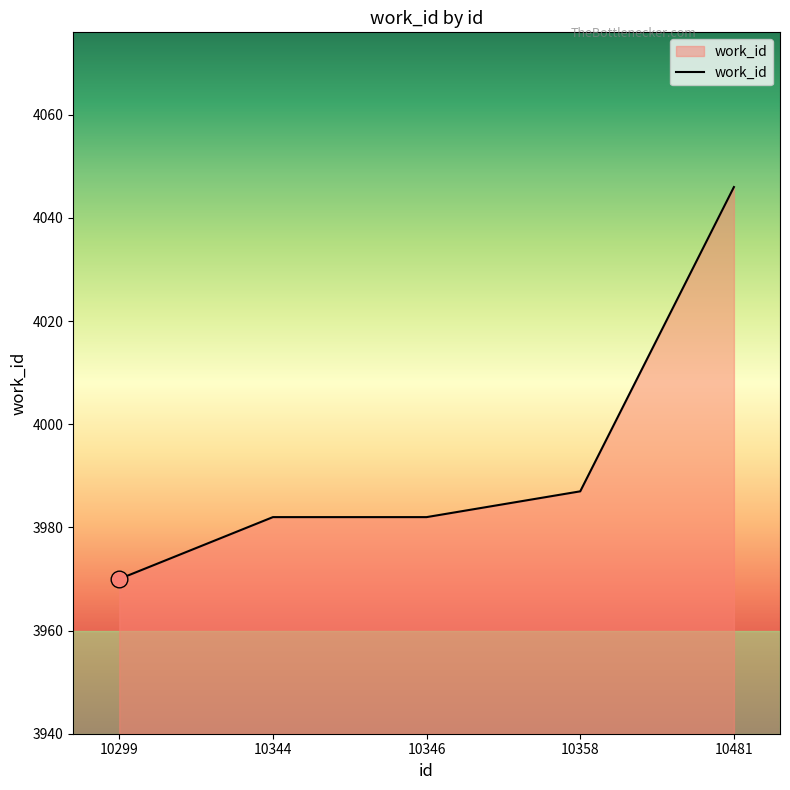

Approximately how many times larger is the value at 10344 compared to 10481?

1.0